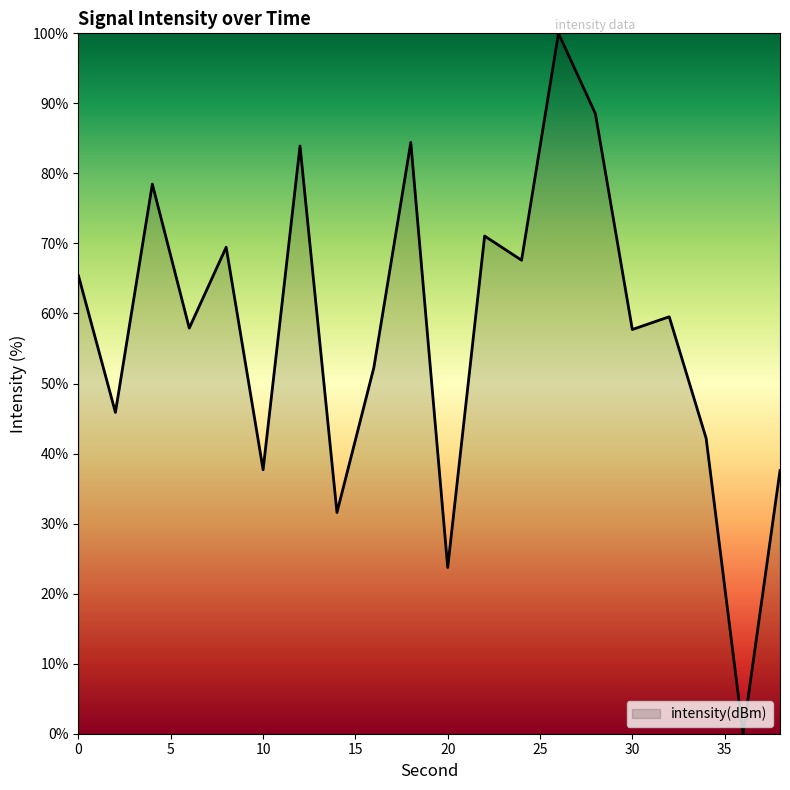

How many lines are shown in the chart?

1